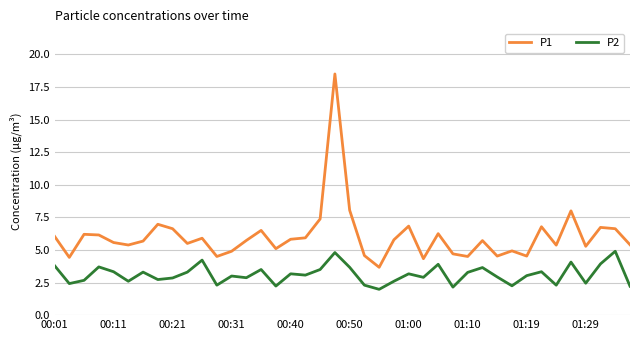

In P1, how many points are lower than both neighbors (excluding endpoints)?

12